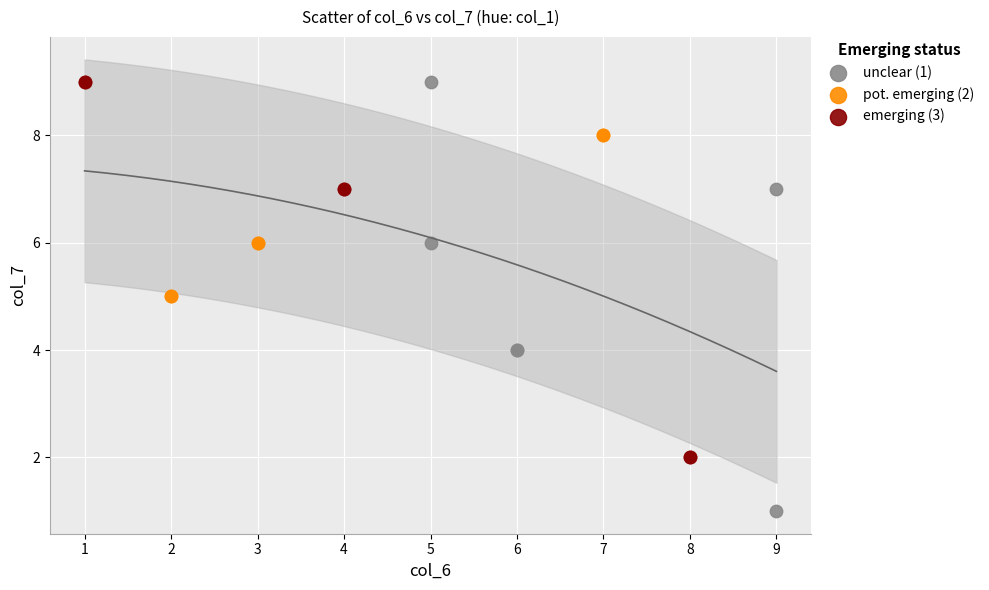

Which series has the largest Y range (max minus min)?

unclear (1)